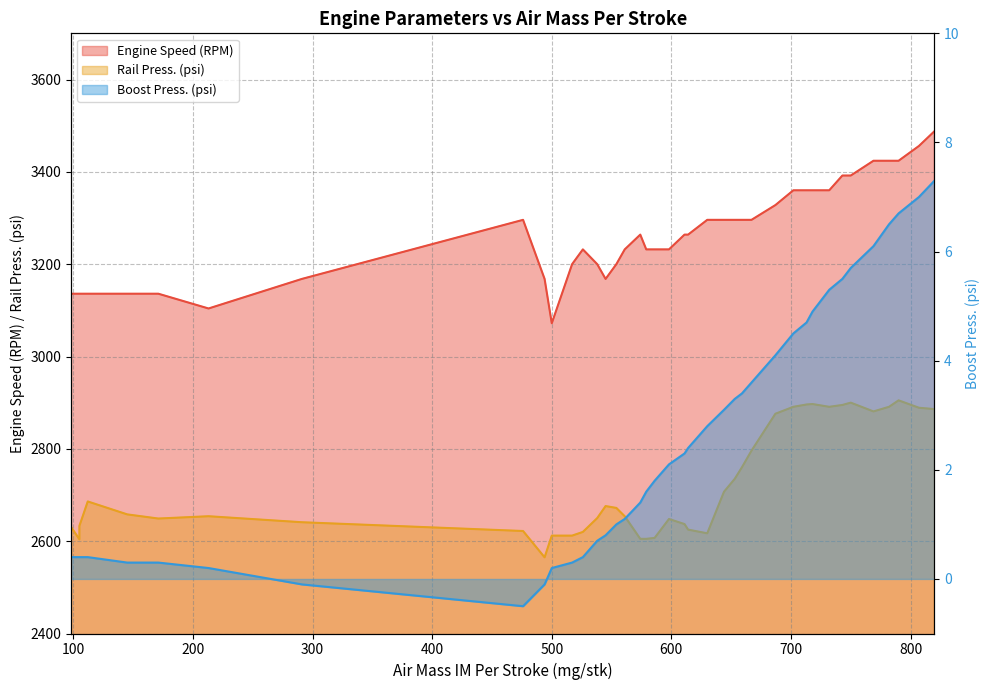

Which series has the largest range (max minus min)?

Engine Speed (RPM)